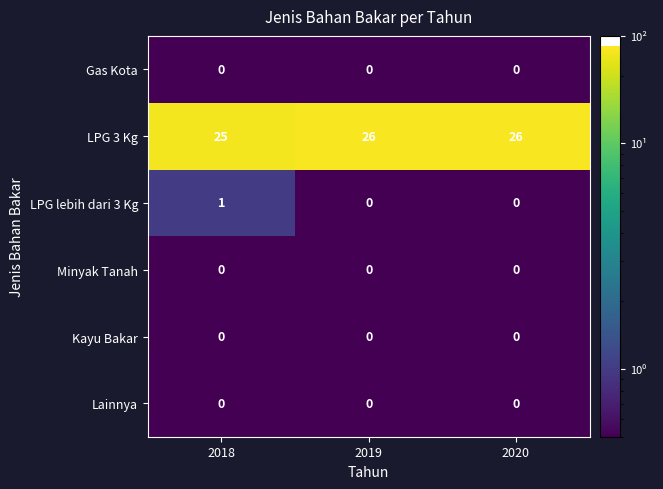

What is the highest value of the LPG 3 Kg series?

26